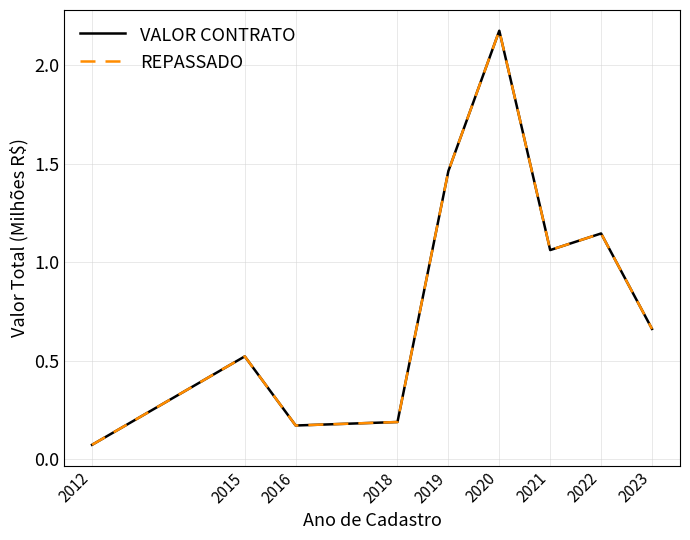

At 2023, list the series in order from largest to smallest.

VALOR CONTRATO, REPASSADO